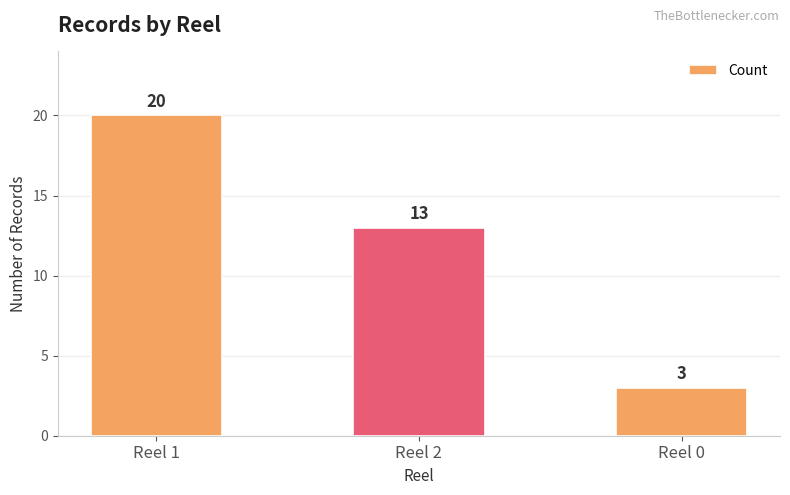

Rank the categories by value from highest to lowest.

Reel 1, Reel 2, Reel 0